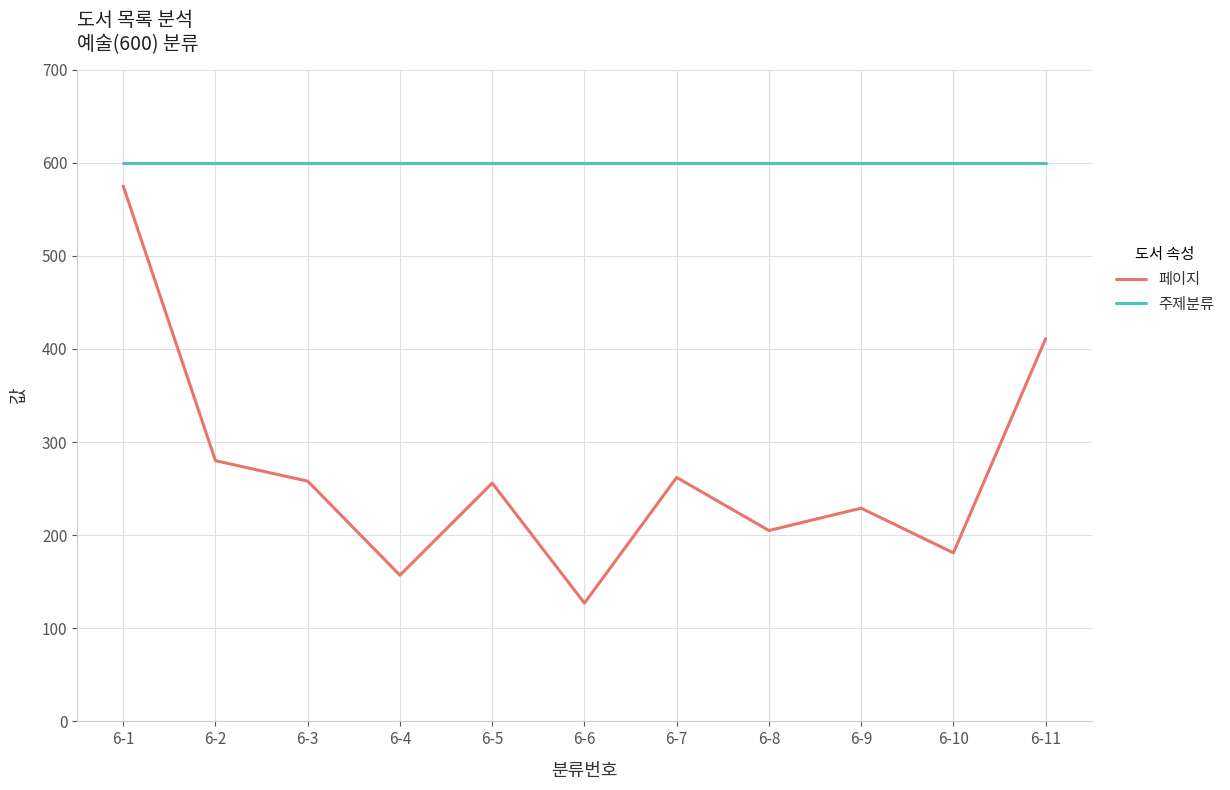

Is the value of 주제분류 at 6-11 greater than the value of 페이지 at 6-7?

Yes